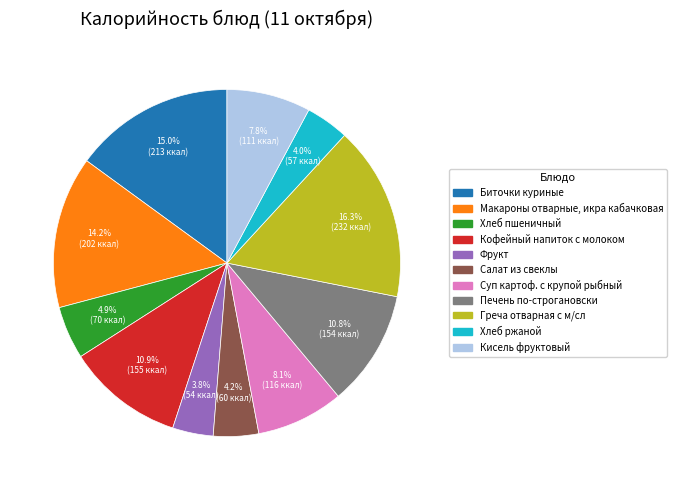

What is the ratio of the value at Суп картоф. с крупой рыбный to the value at Хлеб ржаной?

2.0